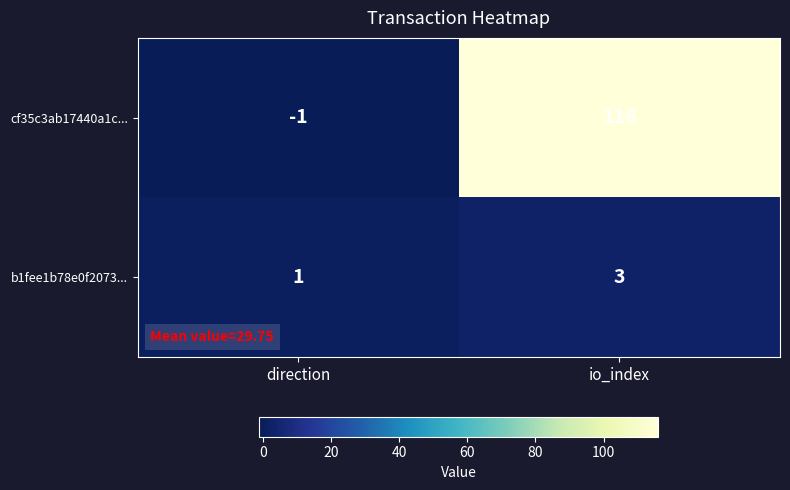

Reading left to right, what are all the values shown in this chart?

cf35c3ab17440a1c...: -1	116
b1fee1b78e0f2073...: 1	3